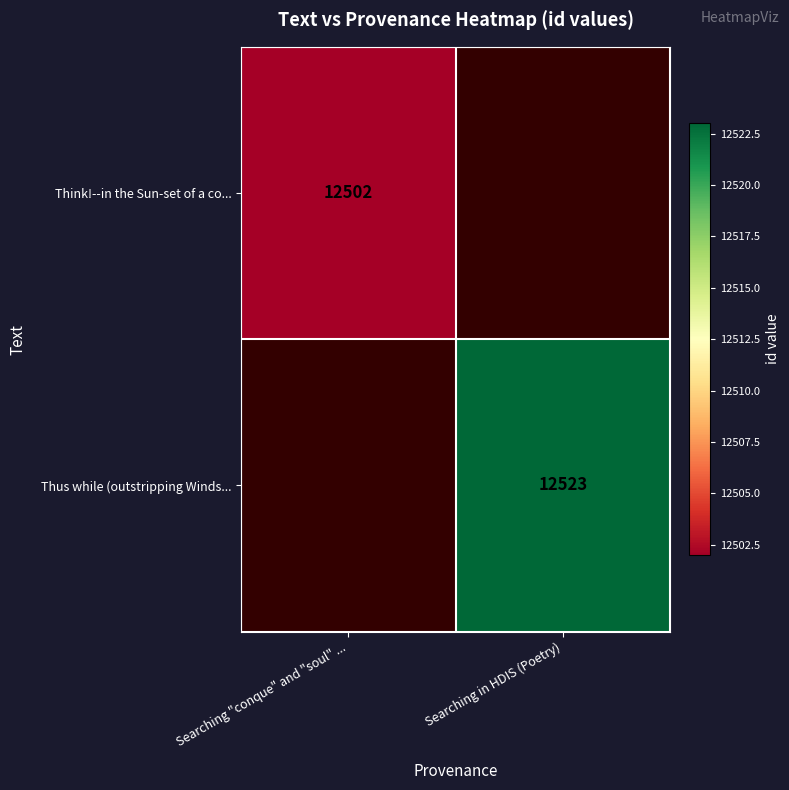

The value of Think!--in the Sun-set of a co... at Searching "conque" and "soul" ... is 17199. True or false?

False